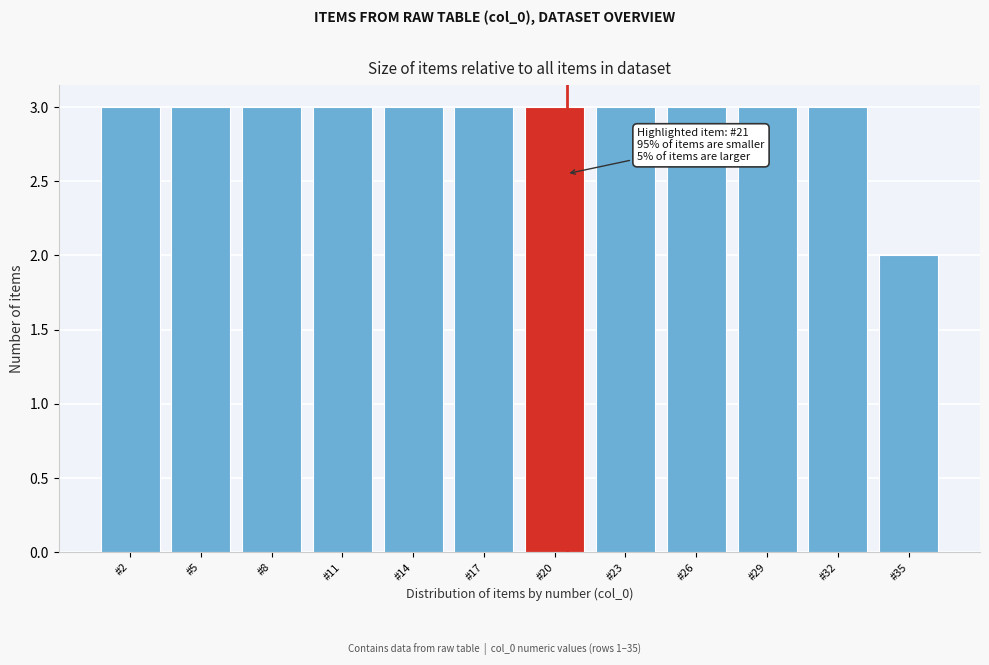

Reading right to left, what are all the values shown in this chart?

#35=2	#32=3	#29=3	#26=3	#23=3	#20=3	#17=3	#14=3	#11=3	#8=3	#5=3	#2=3